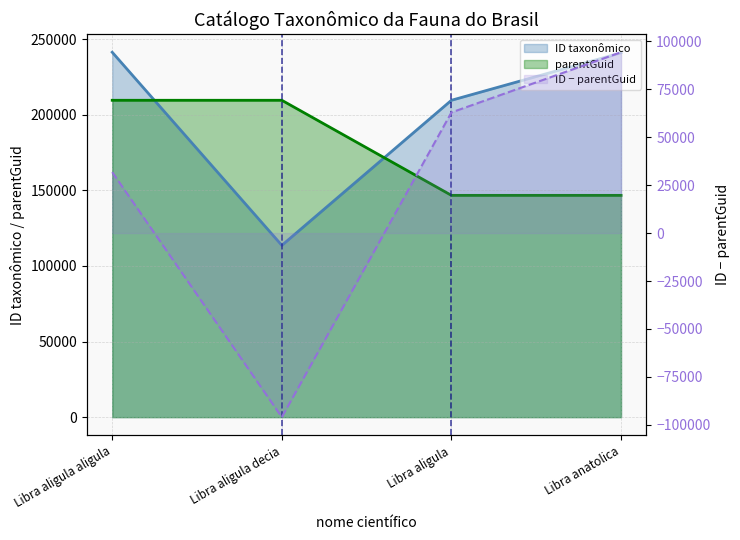

What is the total value across all series at Libra aligula decia?

323191